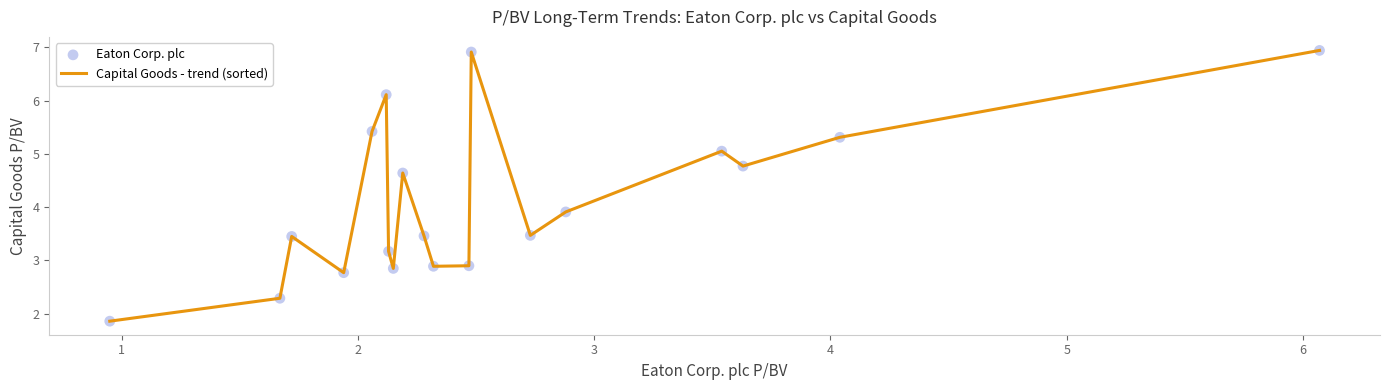

What is the smallest value displayed?

1.9